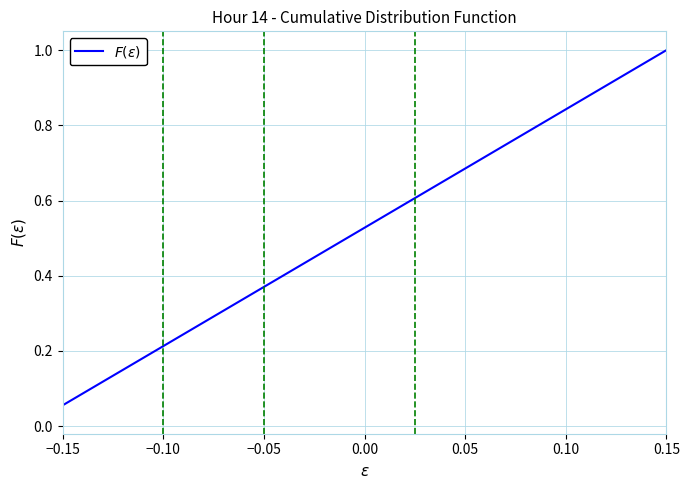

What is the maximum value shown in the chart?

1.0